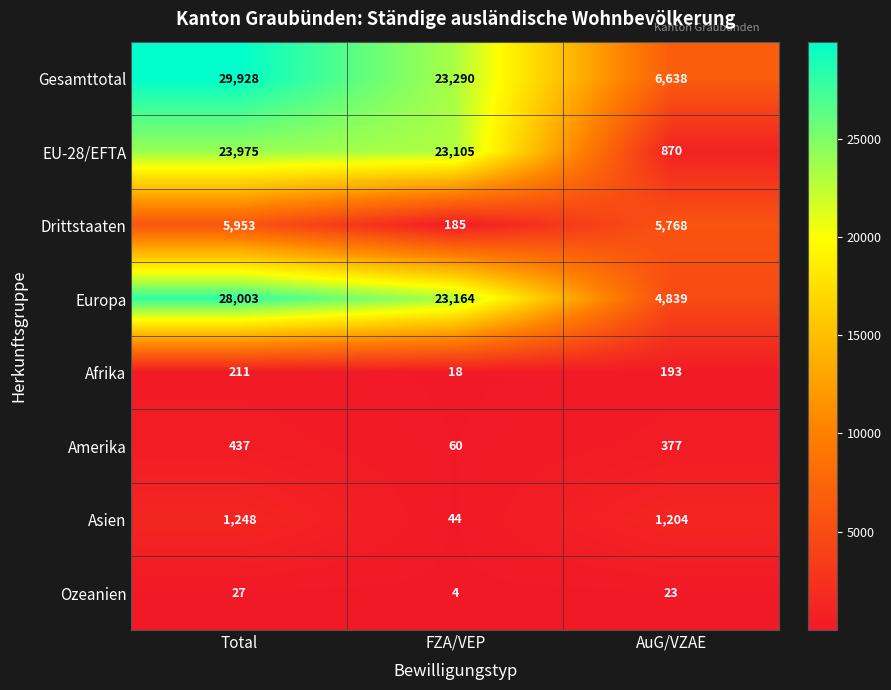

Rank the series by their maximum value, from lowest to highest.

Ozeanien, Afrika, Amerika, Asien, Drittstaaten, EU-28/EFTA, Europa, Gesamttotal